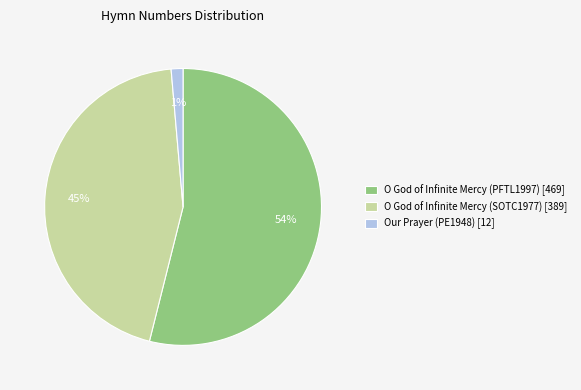

Which category has the smallest portion of the pie?

Our Prayer (PE1948)